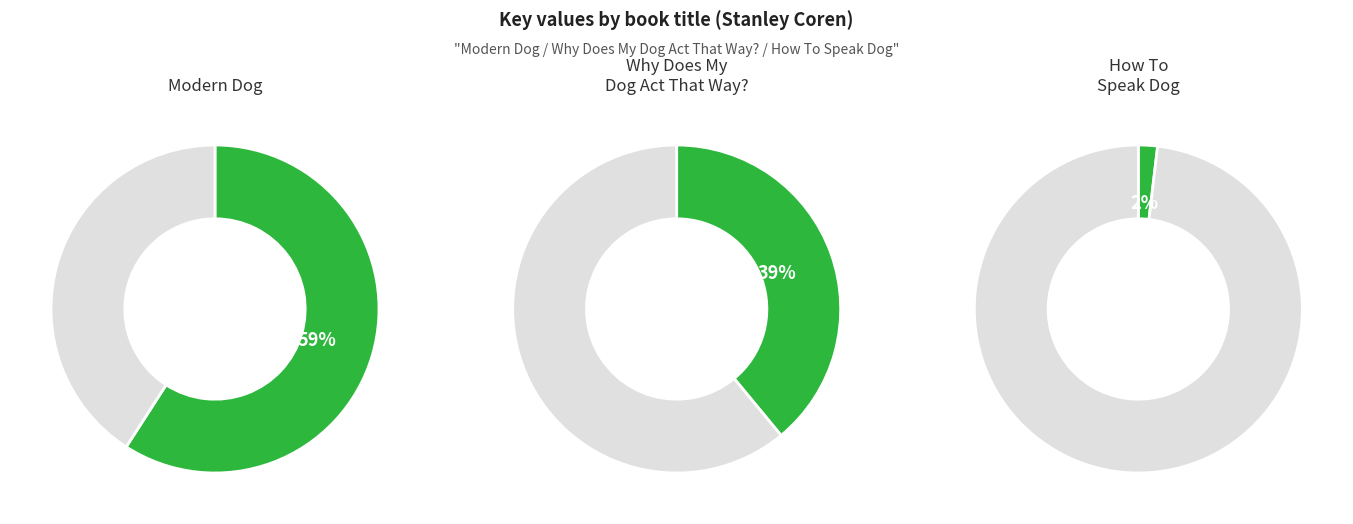

Between Why Does My Dog Act That Way? and Modern Dog, which is larger?

Modern Dog